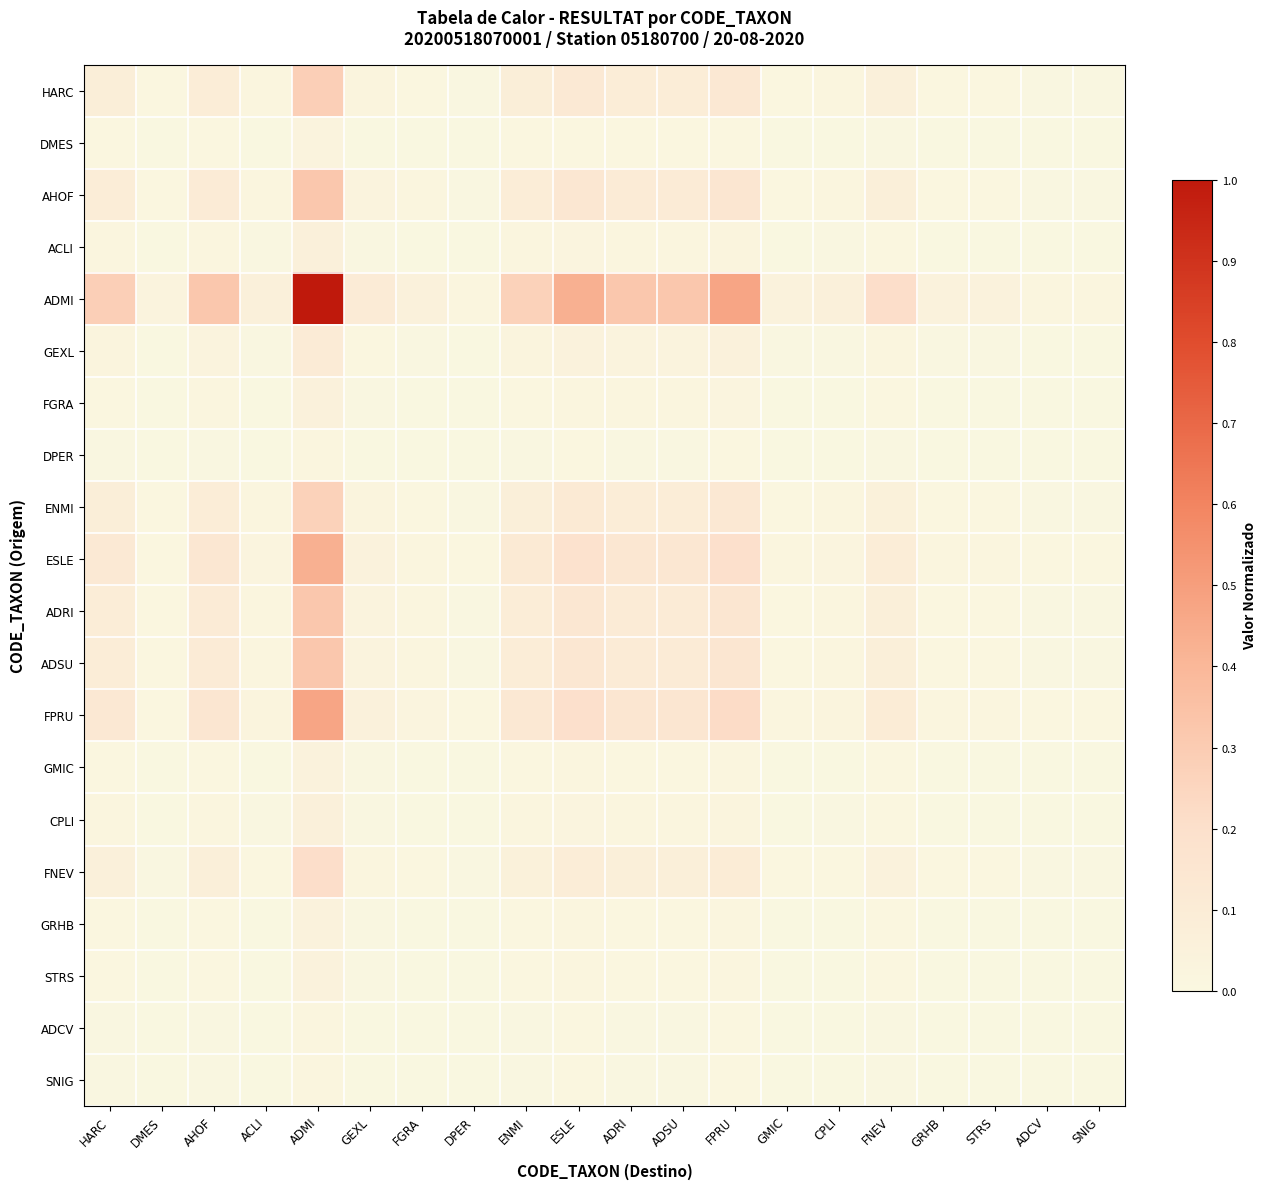

What is the total value across all series at ACLI?

0.3